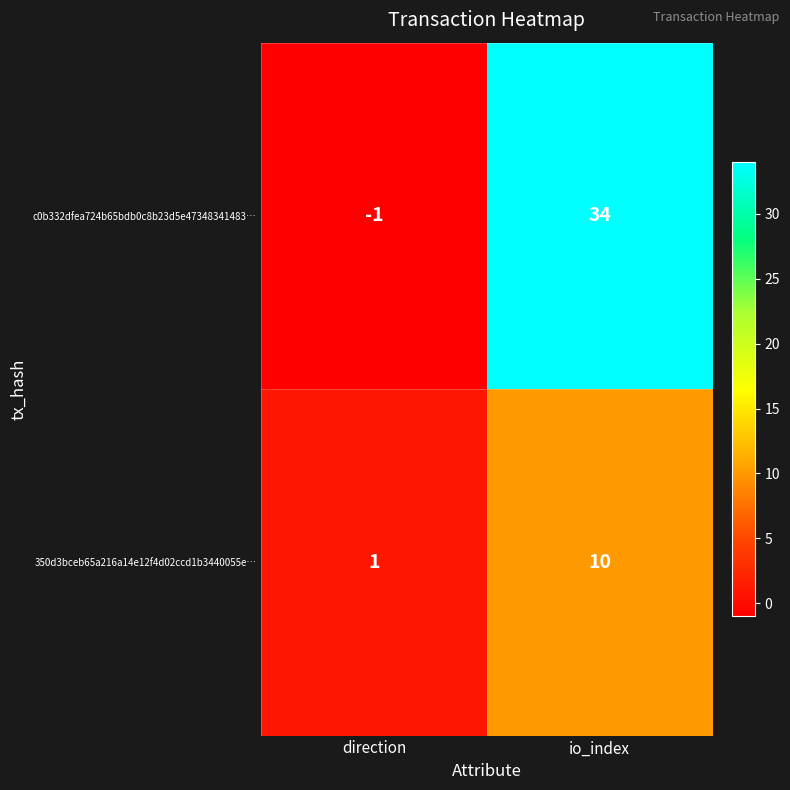

Where is 350d3bceb65a216a14e12f4d02ccd1b3440055e… nearest to the value 5?

direction